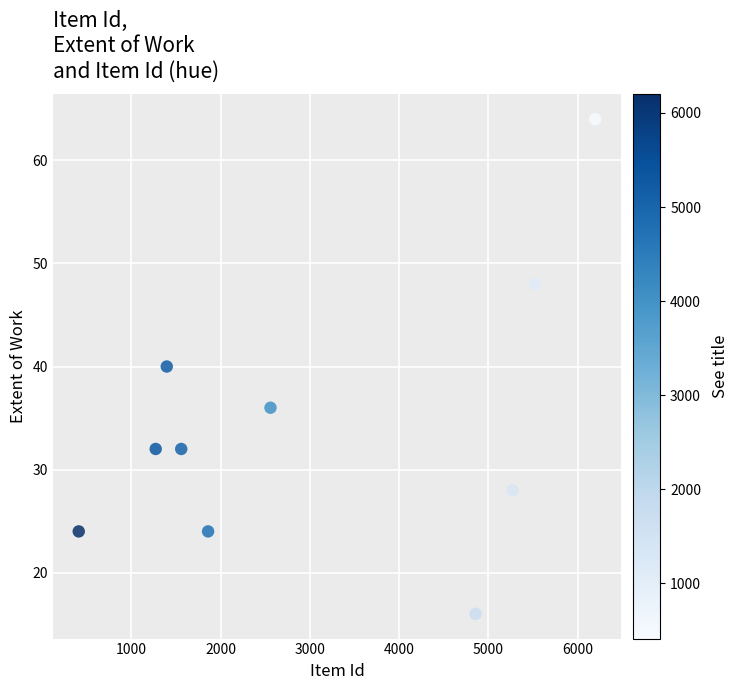

What is the average X value?

3092